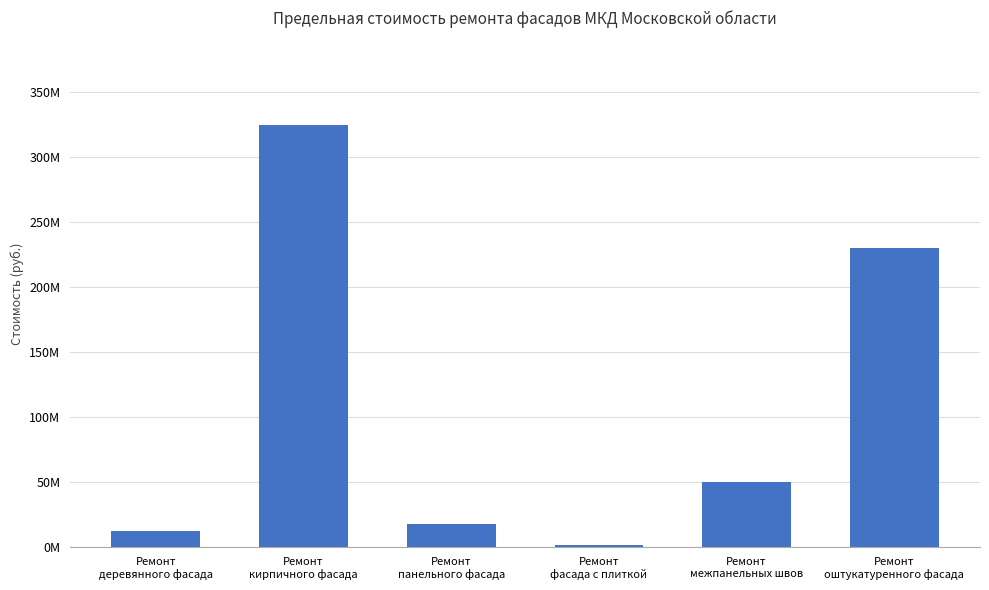

What is the sum of all values?

636103248.8